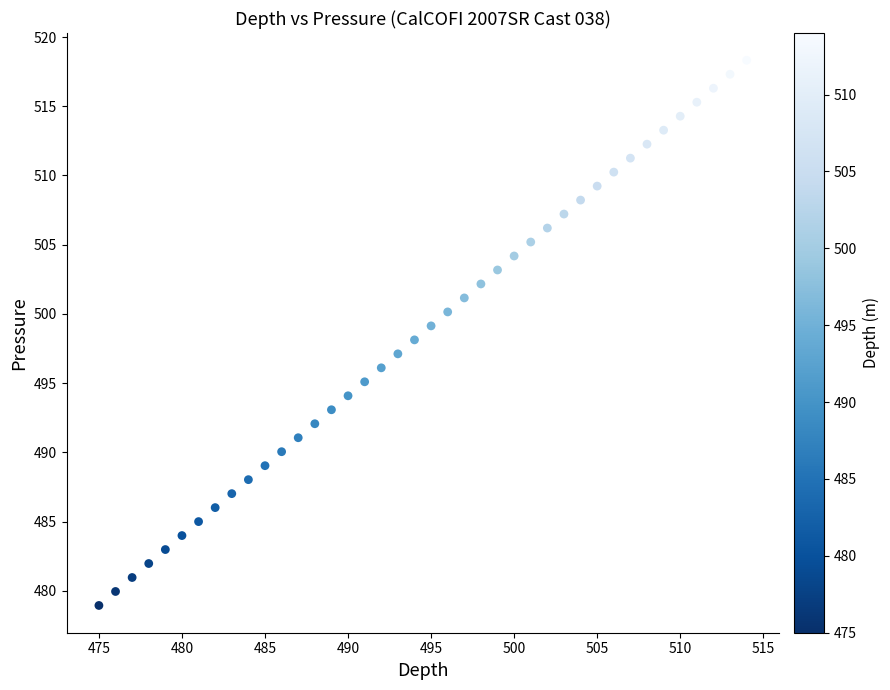

What is the range of Y values (max minus min)?

39.4